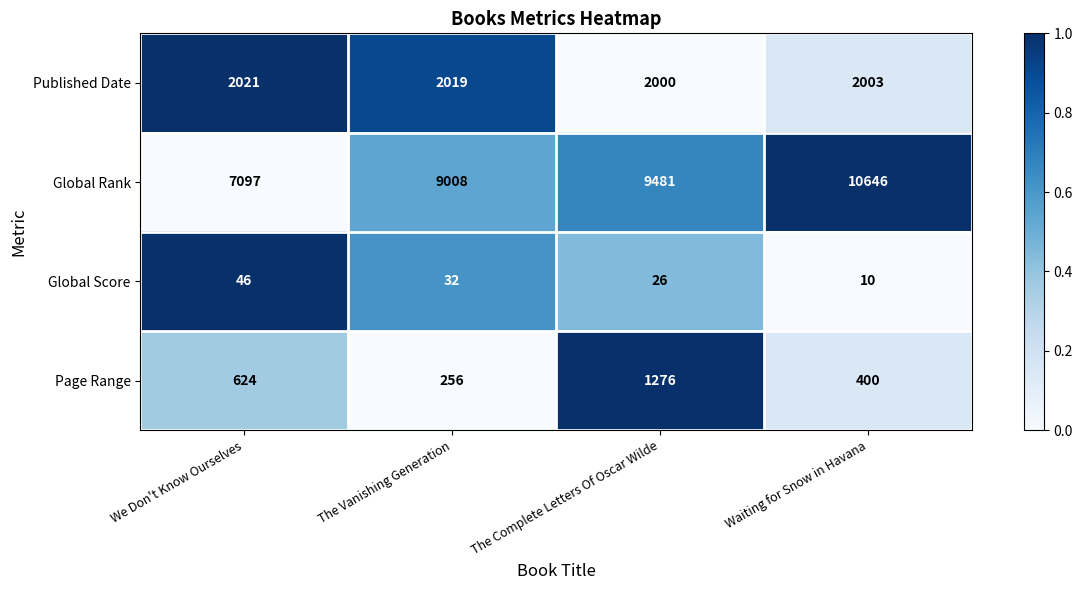

Which series has the largest range (max minus min)?

Global Rank